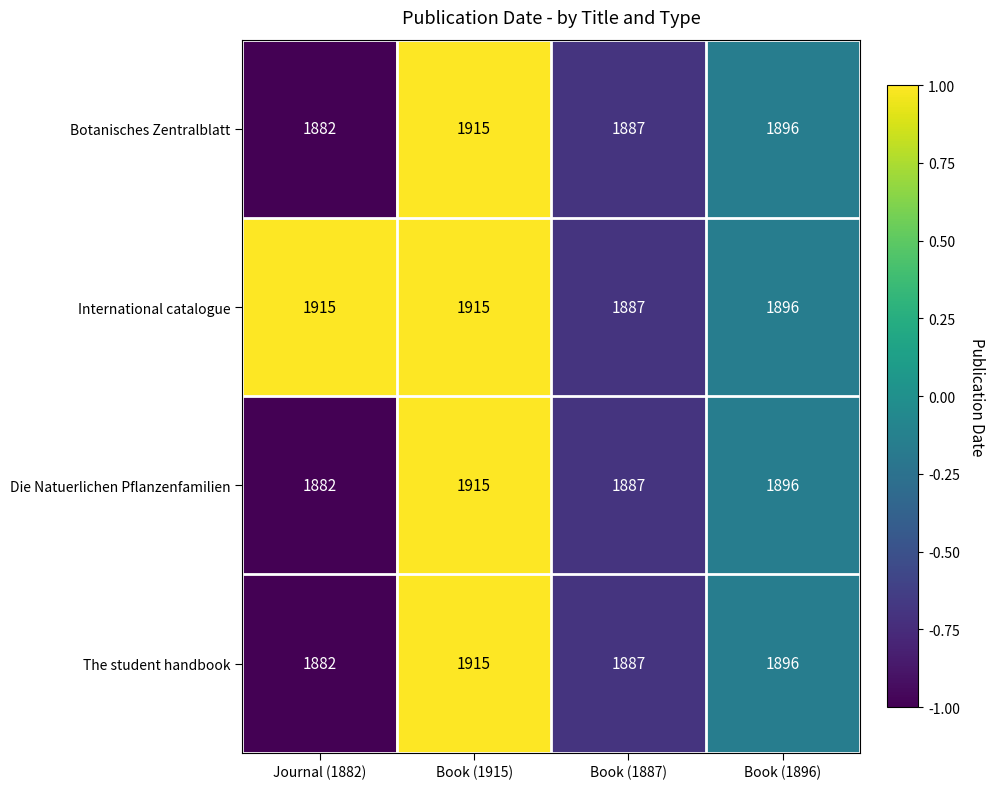

List the labels in order of The student handbook value, largest first.

Book (1915), Book (1896), Book (1887), Journal (1882)